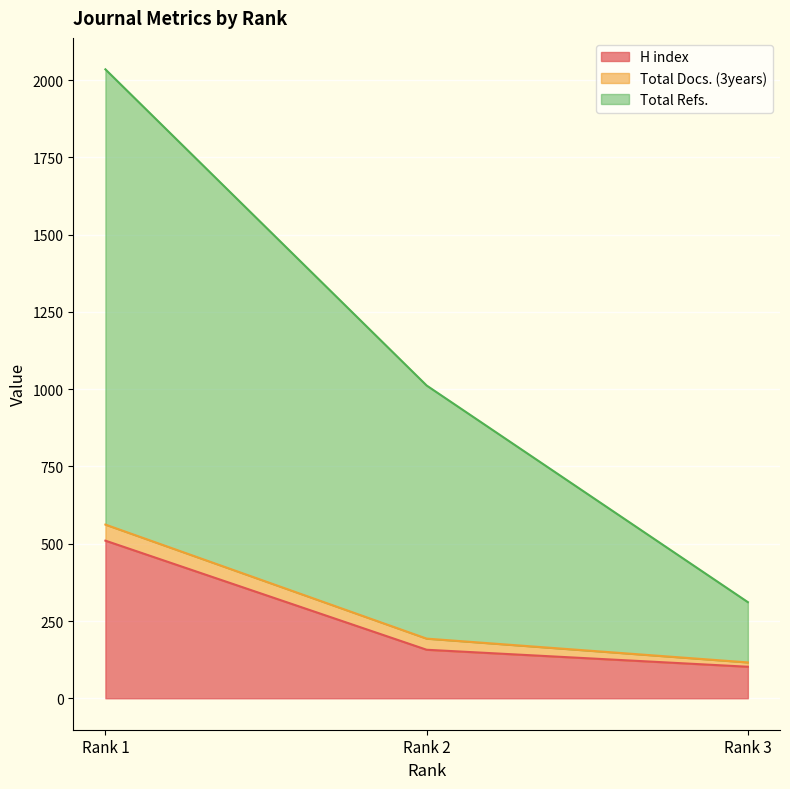

Which category has the highest value in the H index series?

Rank 1